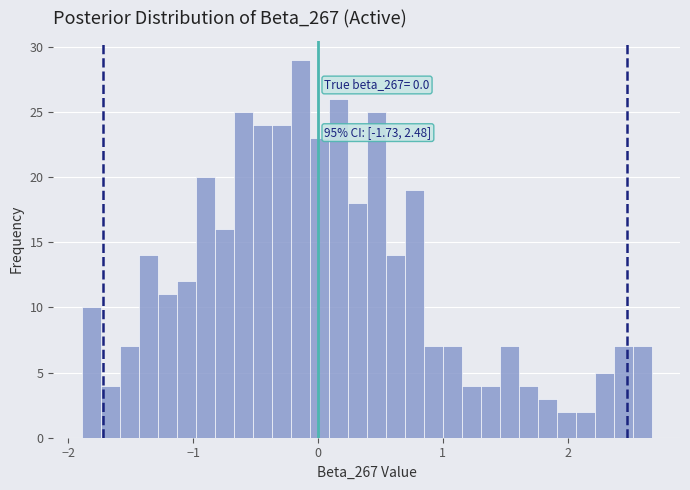

Read against the x-axis, roughly where is the centre of the tallest bar?

-0.1